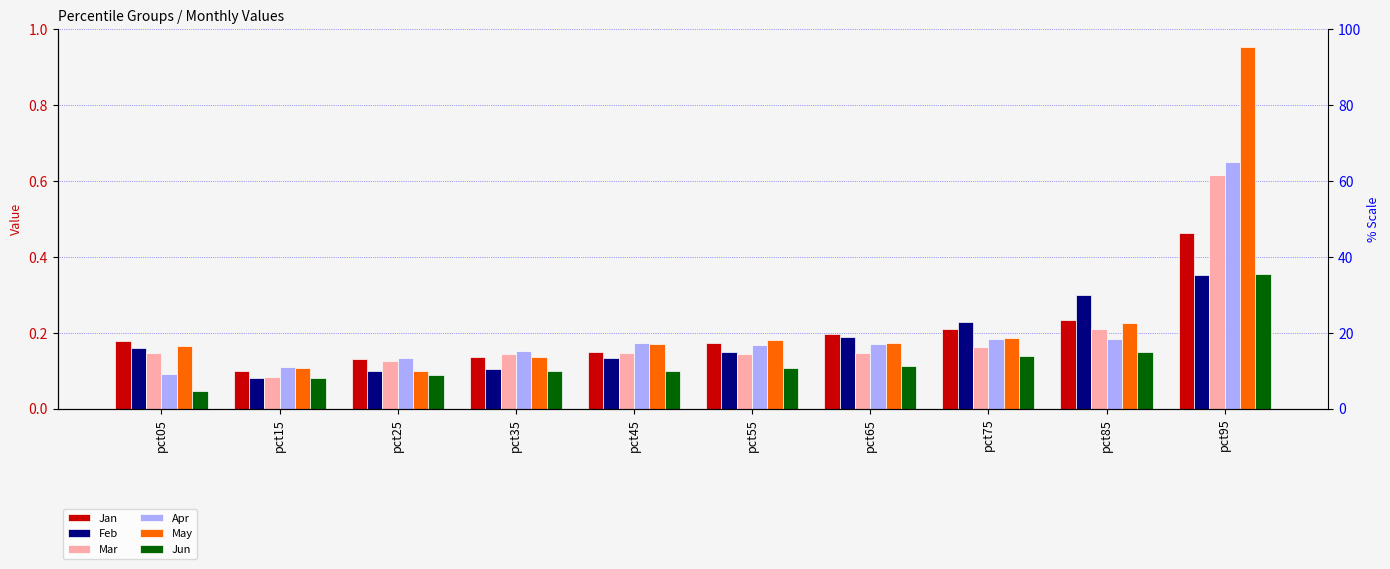

Which series has the widest spread of values?

May